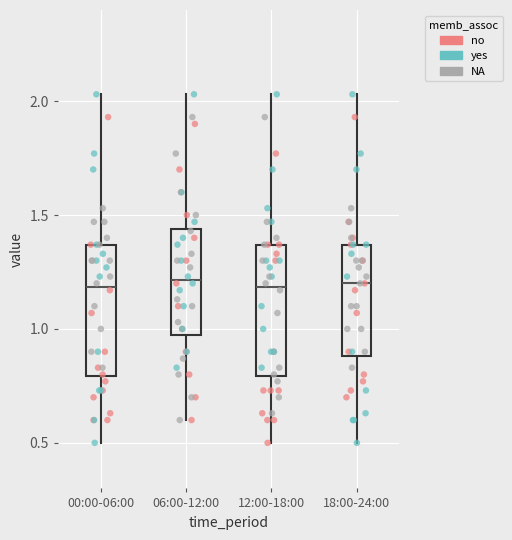

Reading left to right, transcribe this box plot: for each box, give where its median line is, the range the box spans, and where its two whiskers end, as read against the y-axis. The values are not printed on the chart, so give them approximately, as read against the axis.

00:00-06:00: median 1.20, box 0.80 to 1.35, whiskers 0.50 to 2.05
06:00-12:00: median 1.20, box 1.00 to 1.45, whiskers 0.60 to 2.05
12:00-18:00: median 1.20, box 0.80 to 1.35, whiskers 0.50 to 2.05
18:00-24:00: median 1.20, box 0.90 to 1.35, whiskers 0.50 to 2.05